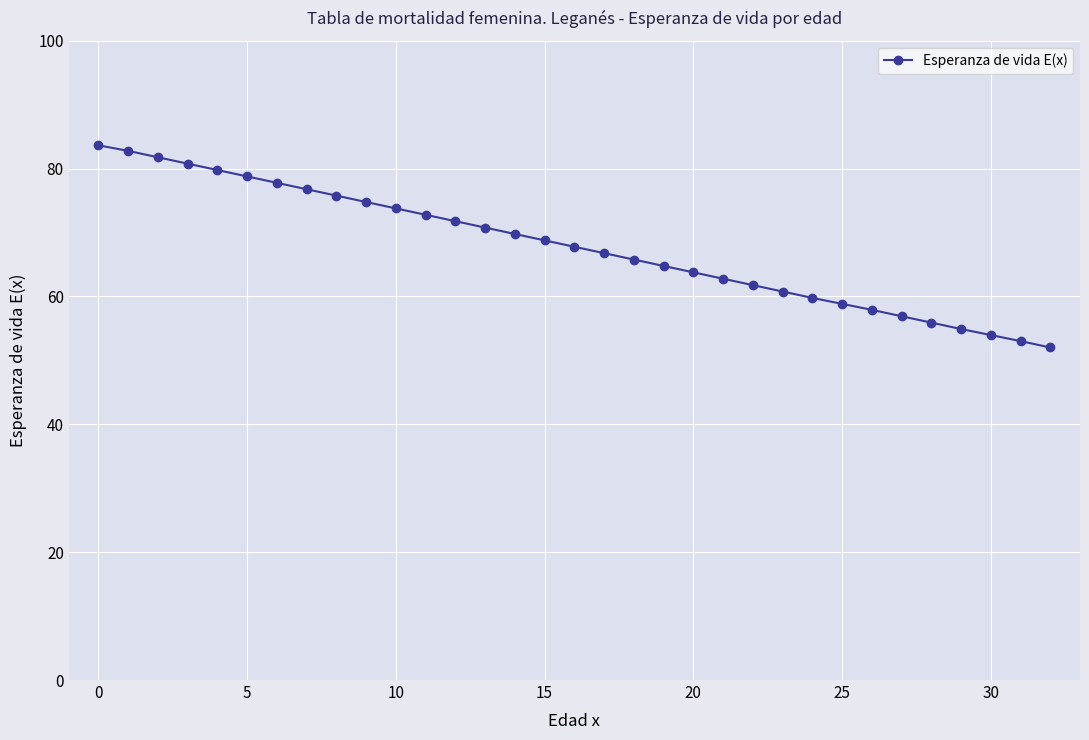

Reading right to left, transcribe all the data shown in this chart.

52.0	53.0	54.0	54.9	55.9	56.9	57.9	58.8	59.8	60.8	61.8	62.8	63.8	64.8	65.8	66.8	67.8	68.8	69.8	70.8	71.8	72.8	73.8	74.8	75.8	76.8	77.8	78.8	79.8	80.8	81.8	82.8	83.6